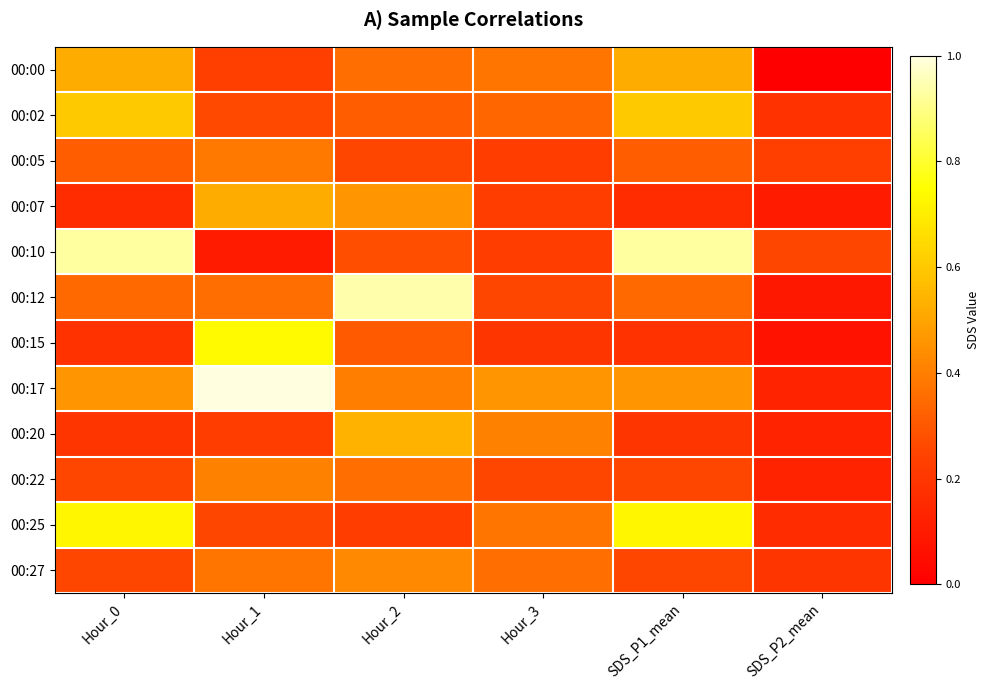

Reading left to right, transcribe all the data shown in this chart.

00:00: Hour_0=0.5	Hour_1=0.2	Hour_2=0.4	Hour_3=0.4	SDS_P1_mean=0.5	SDS_P2_mean=0.0
00:02: Hour_0=0.6	Hour_1=0.3	Hour_2=0.3	Hour_3=0.3	SDS_P1_mean=0.6	SDS_P2_mean=0.2
00:05: Hour_0=0.3	Hour_1=0.4	Hour_2=0.3	Hour_3=0.2	SDS_P1_mean=0.3	SDS_P2_mean=0.2
00:07: Hour_0=0.2	Hour_1=0.5	Hour_2=0.5	Hour_3=0.2	SDS_P1_mean=0.2	SDS_P2_mean=0.1
00:10: Hour_0=0.9	Hour_1=0.1	Hour_2=0.3	Hour_3=0.2	SDS_P1_mean=0.9	SDS_P2_mean=0.3
00:12: Hour_0=0.3	Hour_1=0.4	Hour_2=0.9	Hour_3=0.3	SDS_P1_mean=0.3	SDS_P2_mean=0.1
00:15: Hour_0=0.2	Hour_1=0.7	Hour_2=0.3	Hour_3=0.2	SDS_P1_mean=0.2	SDS_P2_mean=0.1
00:17: Hour_0=0.5	Hour_1=1.0	Hour_2=0.4	Hour_3=0.5	SDS_P1_mean=0.5	SDS_P2_mean=0.1
00:20: Hour_0=0.2	Hour_1=0.2	Hour_2=0.5	Hour_3=0.4	SDS_P1_mean=0.2	SDS_P2_mean=0.1
00:22: Hour_0=0.3	Hour_1=0.4	Hour_2=0.4	Hour_3=0.3	SDS_P1_mean=0.3	SDS_P2_mean=0.1
00:25: Hour_0=0.7	Hour_1=0.3	Hour_2=0.2	Hour_3=0.4	SDS_P1_mean=0.7	SDS_P2_mean=0.2
00:27: Hour_0=0.3	Hour_1=0.4	Hour_2=0.4	Hour_3=0.4	SDS_P1_mean=0.3	SDS_P2_mean=0.2